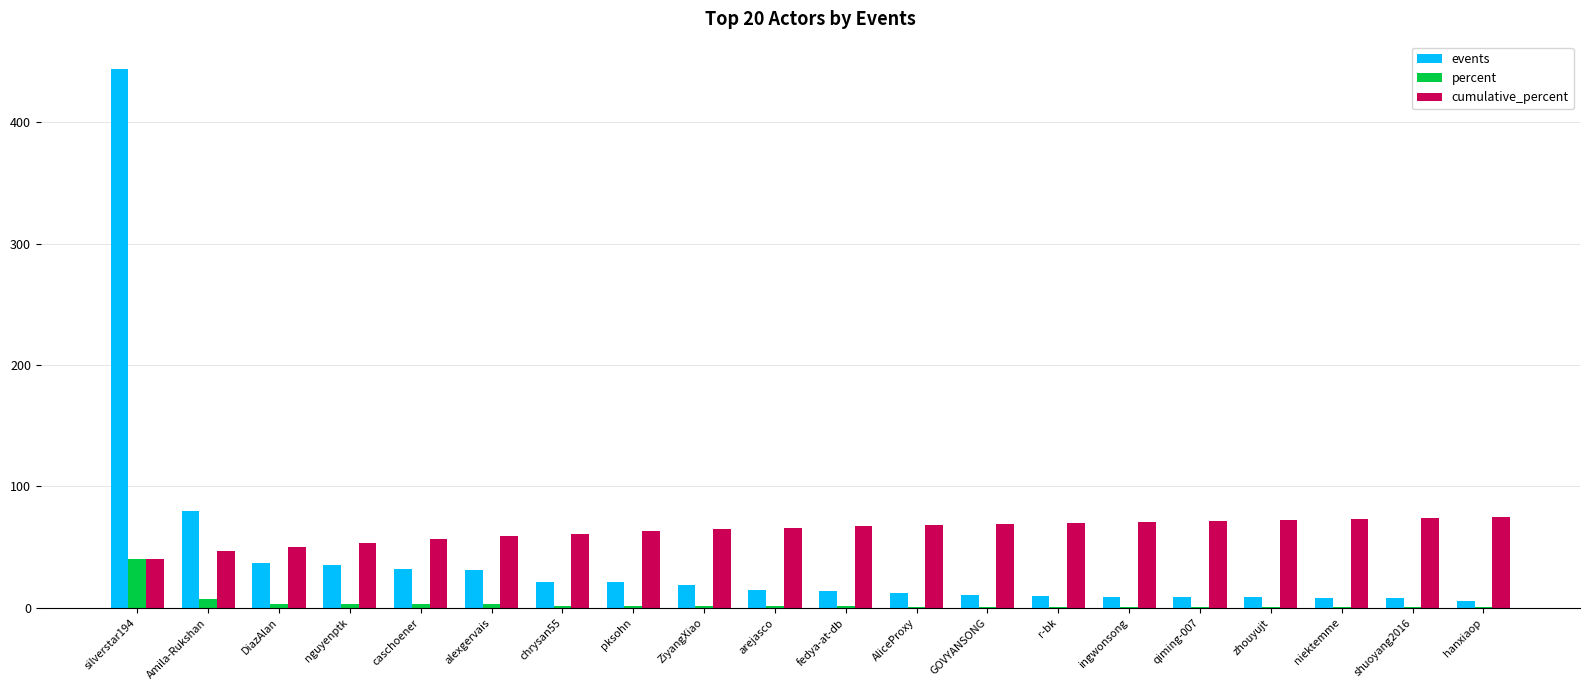

Count the number of categories in the chart.

20